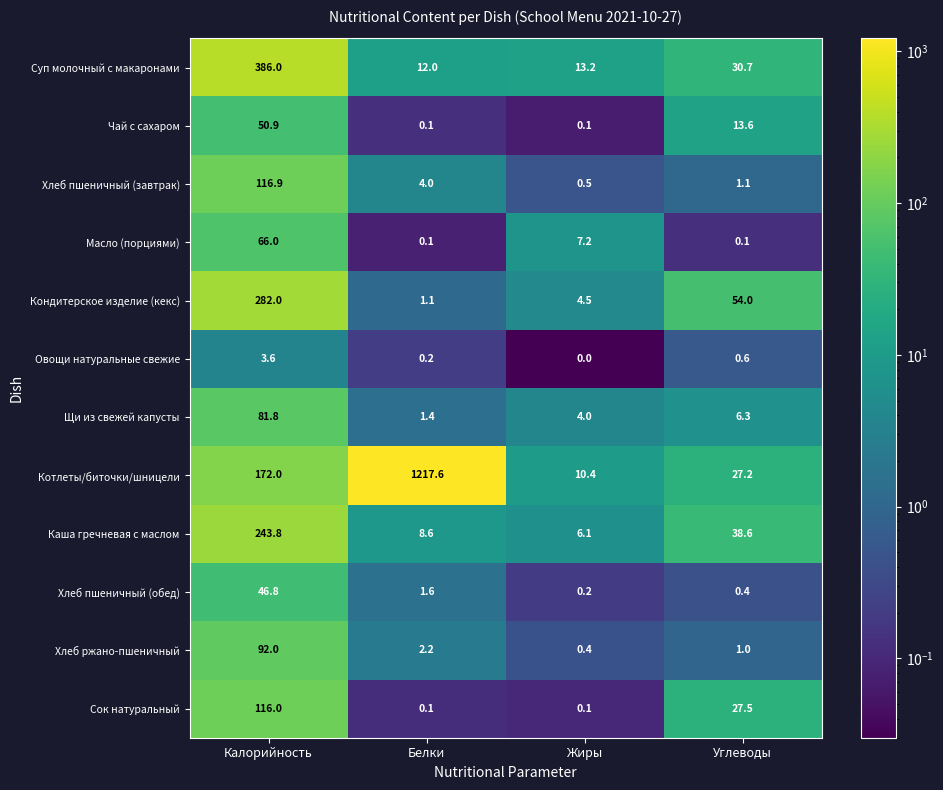

Rank the series by their maximum value, from highest to lowest.

Котлеты/биточки/шницели, Суп молочный с макаронами, Кондитерское изделие (кекс), Каша гречневая с маслом, Хлеб пшеничный (завтрак), Сок натуральный, Хлеб ржано-пшеничный, Щи из свежей капусты, Масло (порциями), Чай с сахаром, Хлеб пшеничный (обед), Овощи натуральные свежие